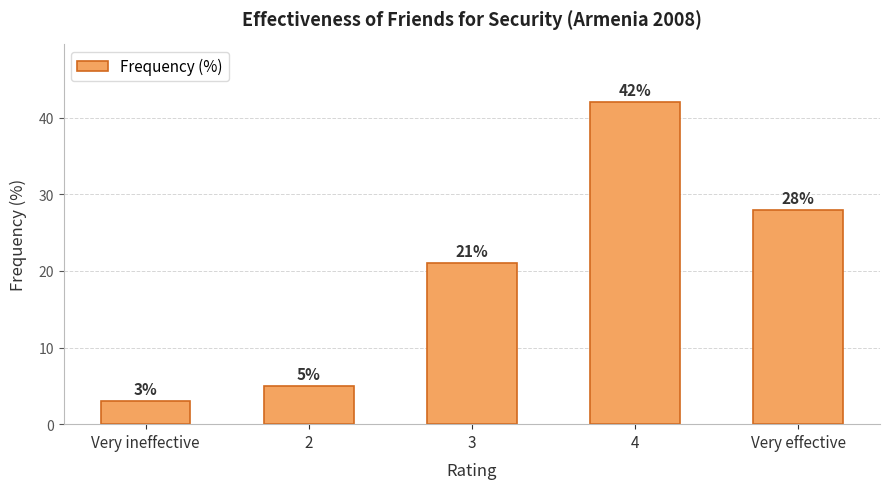

True or false: the data shows 2 at 2.

False